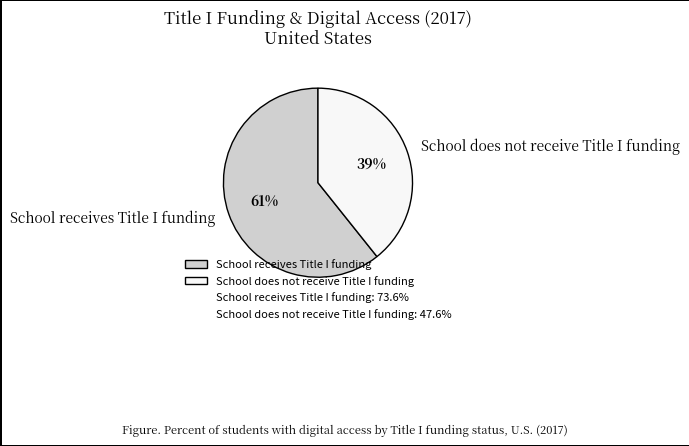

Do School receives Title I funding and School does not receive Title I funding together represent more than half of the pie?

Yes